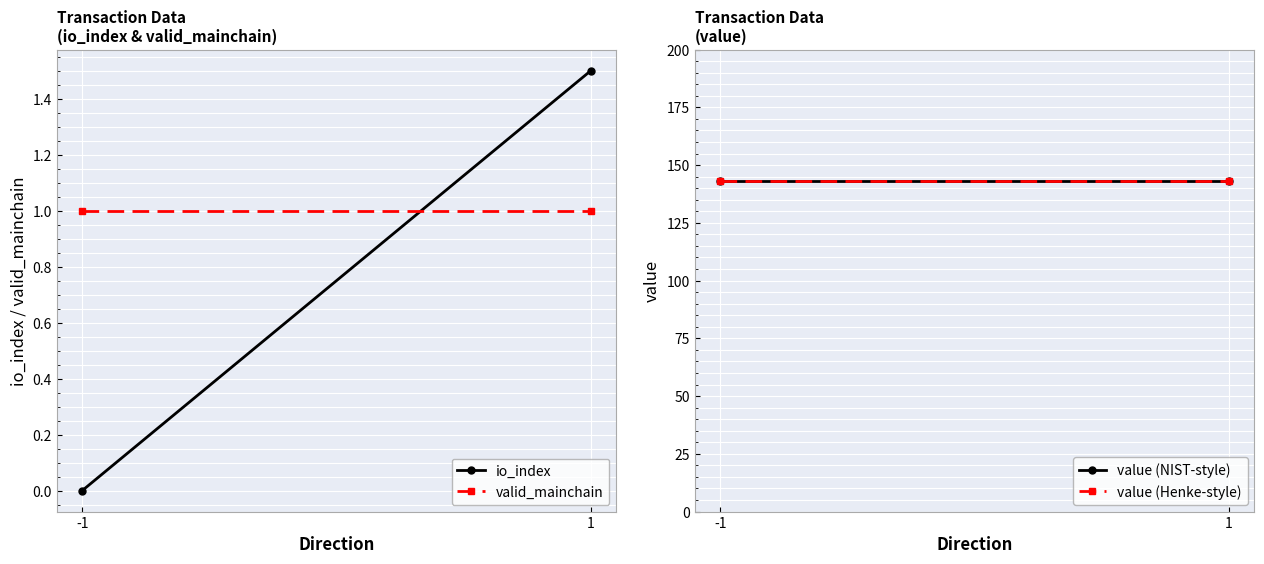

At which category is the sum across all series the highest?

1